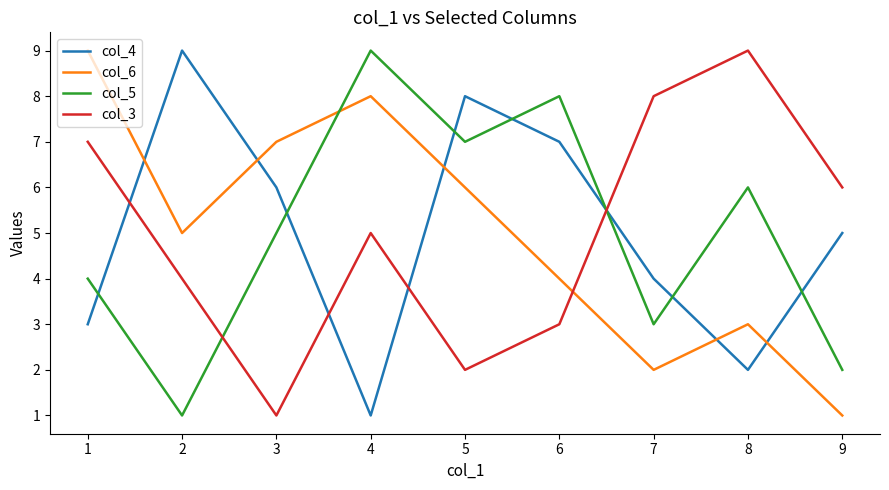

Count the col_6 values in the range 3 to 7.

5